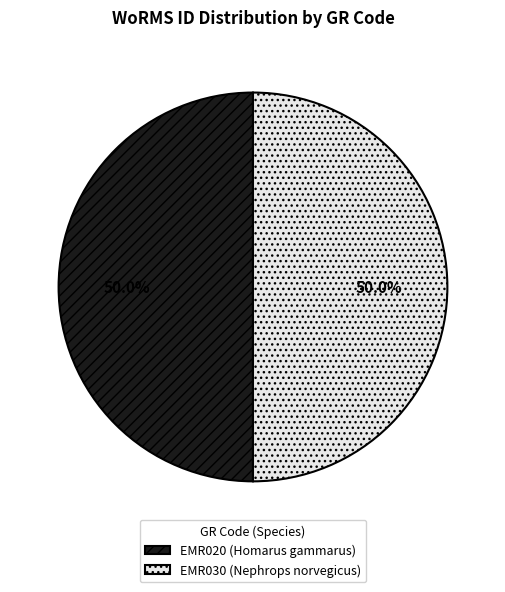

Approximately how many times larger is the value at EMR030 (Nephrops norvegicus) compared to EMR020 (Homarus gammarus)?

1.0